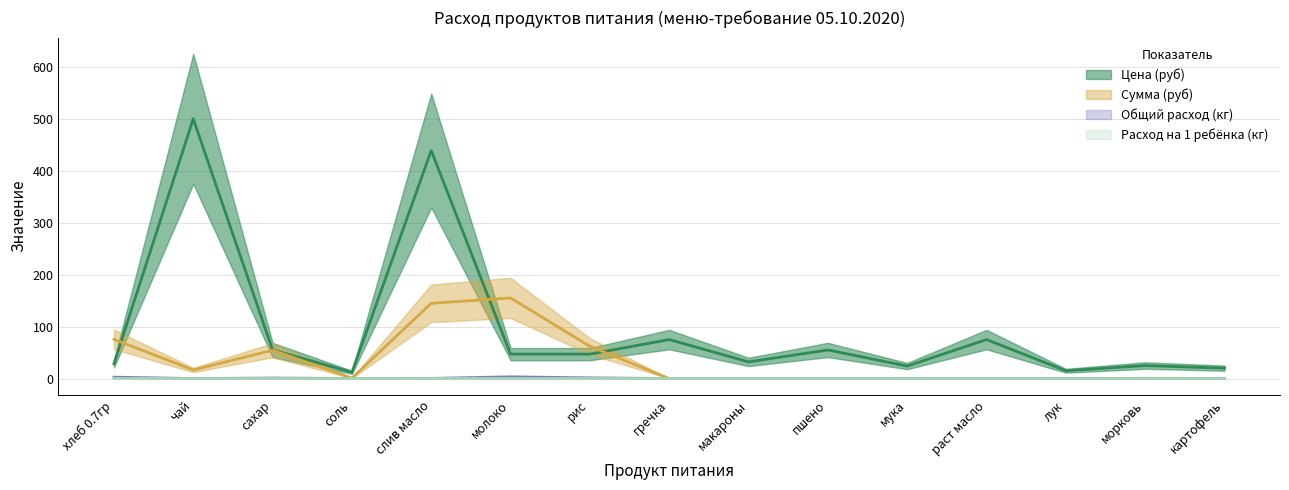

Which label corresponds to the smallest value in the chart?

гречка